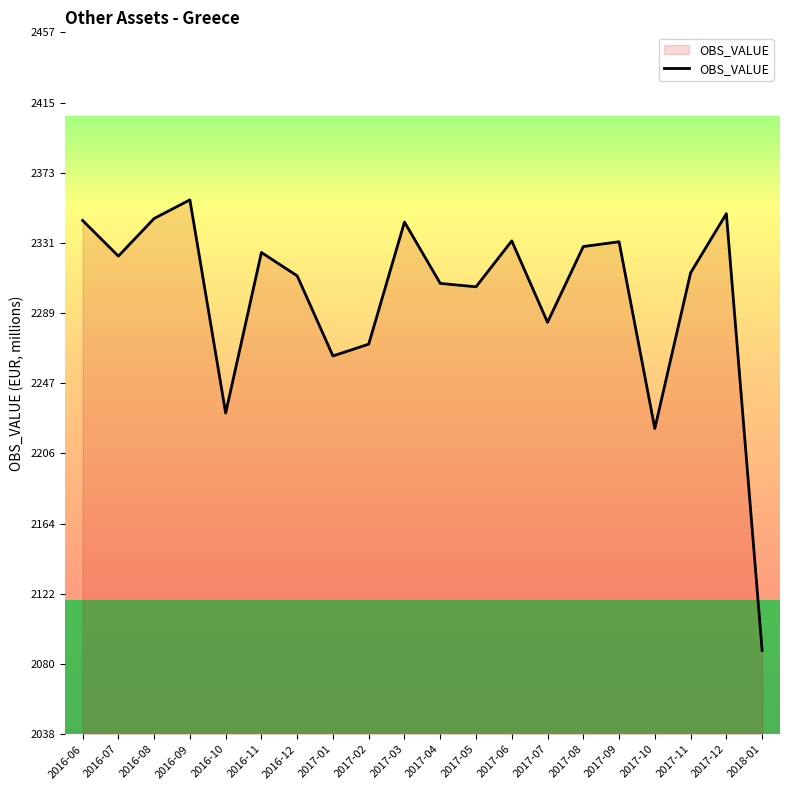

How many lines are shown in the chart?

1